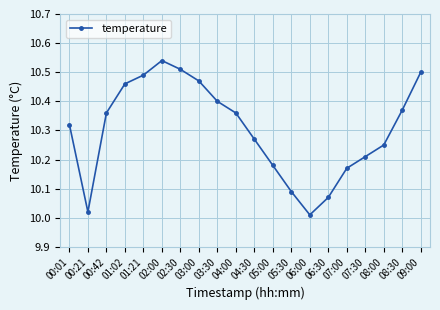

How many interior local peaks (higher than both neighbors) does the data have?

1